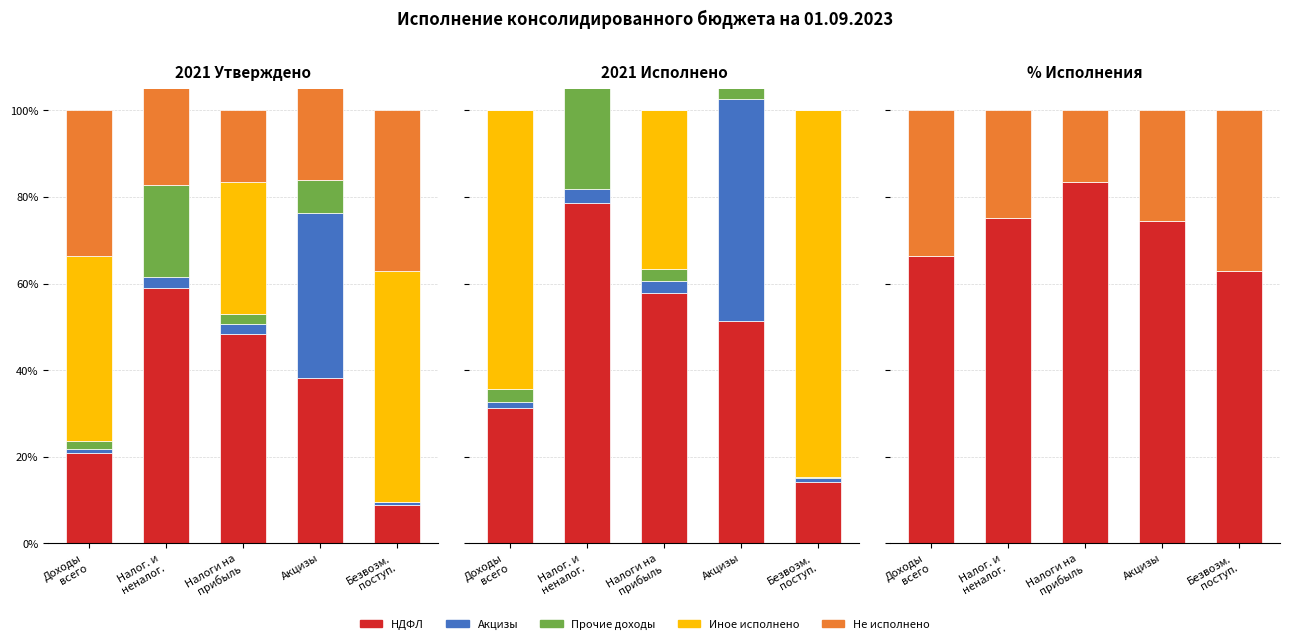

At which category is the sum across all series the highest?

Акцизы